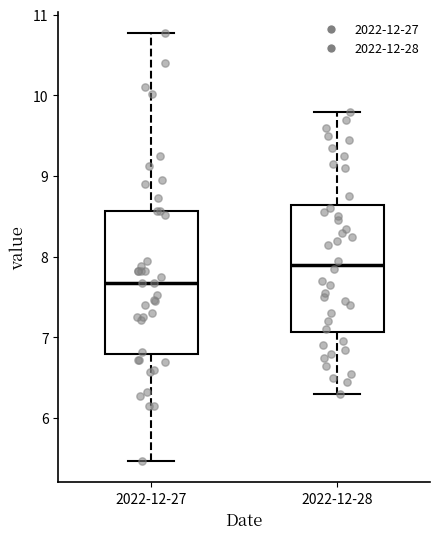

Where is the upper edge of the box for 2022-12-28 on the y-axis? The values are not printed on the chart, so give them approximately, as read against the axis.

8.6